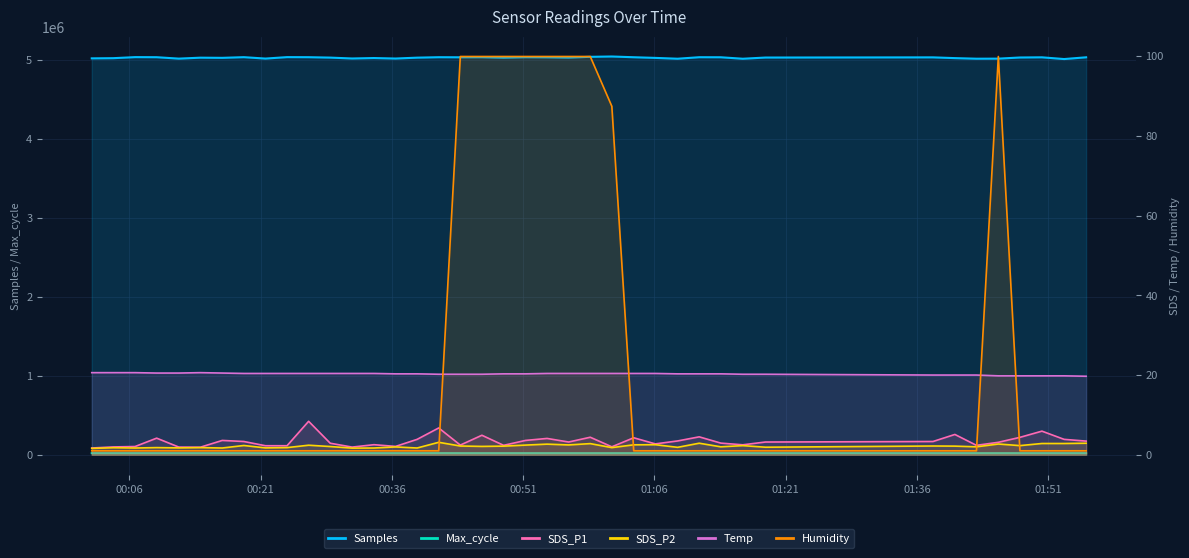

The value of Max_cycle at 16 is 6440.8. True or false?

False